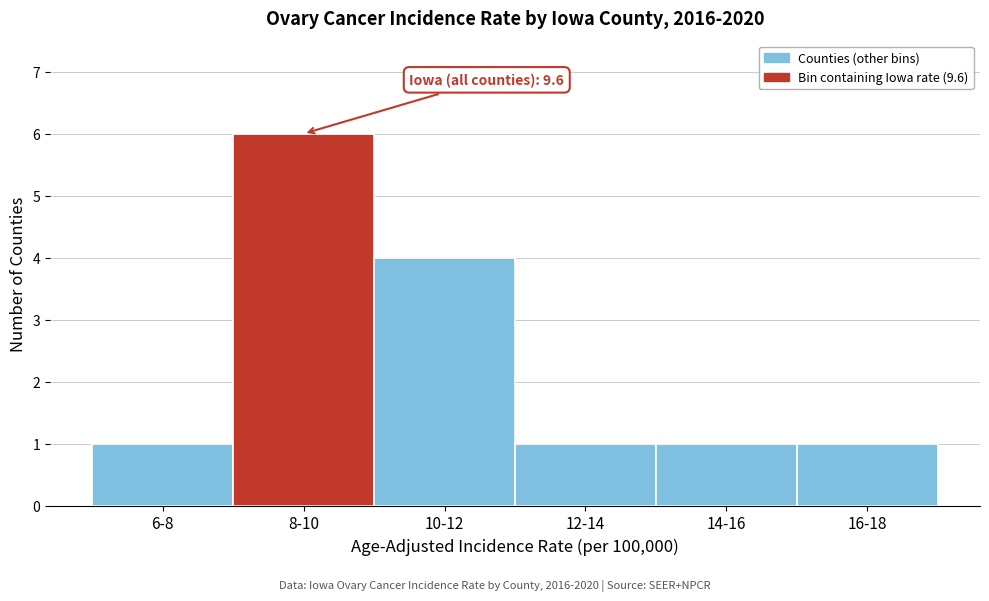

Reading left to right, transcribe all the data shown in this chart.

6-8=1	8-10=6	10-12=4	12-14=1	14-16=1	16-18=1